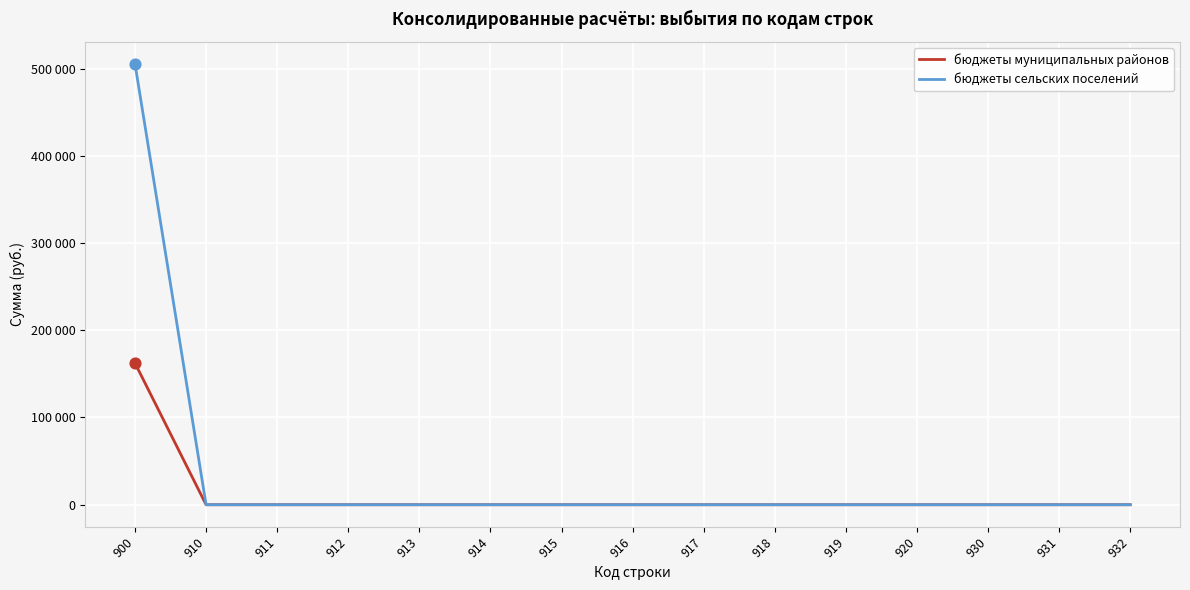

Which series has the largest total across all categories?

бюджеты сельских поселений